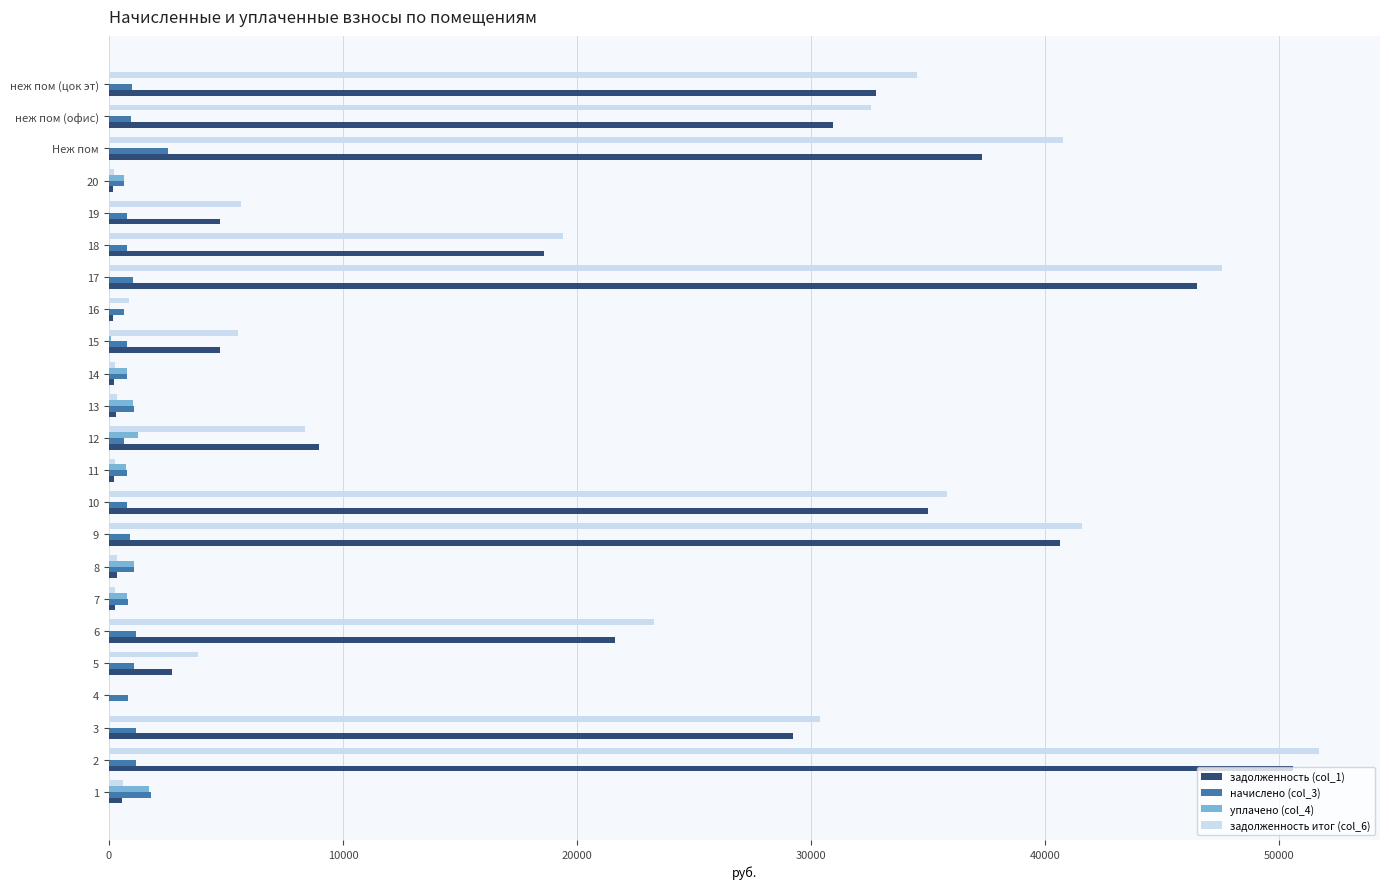

Which series changed the most between 10 and 19?

задолженность (col_1)